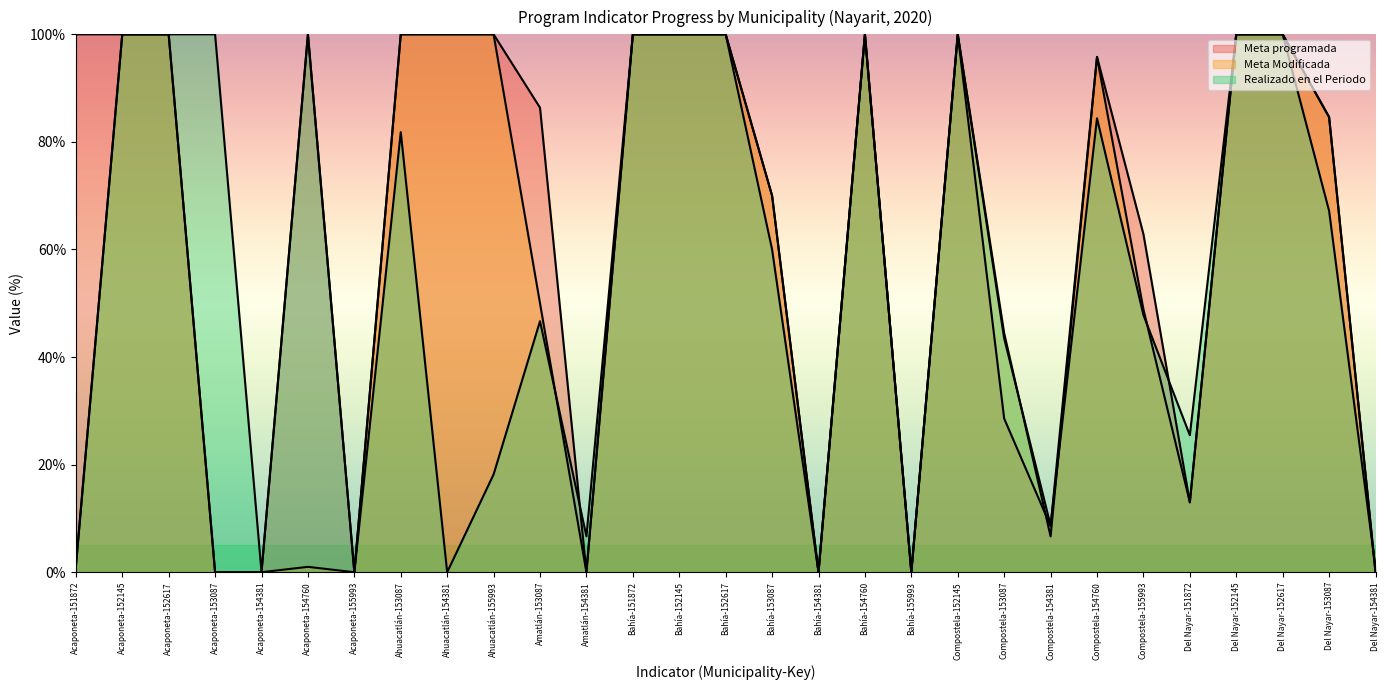

At which category does Meta programada reach its first local peak?

Acaponeta-154760